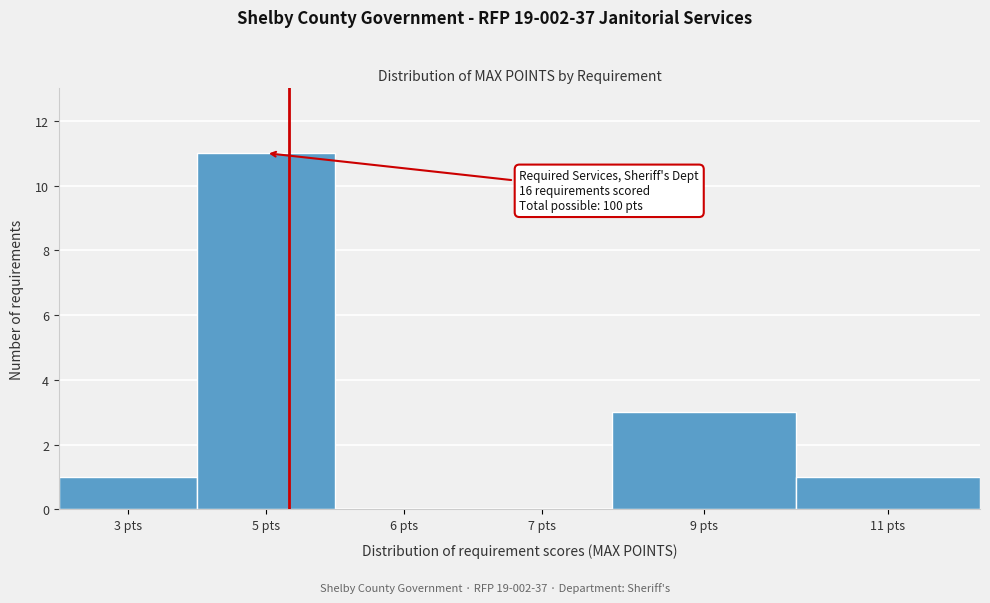

Reading right to left, what are all the values shown in this chart?

11 pts=1	9 pts=3	7 pts=0	6 pts=0	5 pts=11	3 pts=1